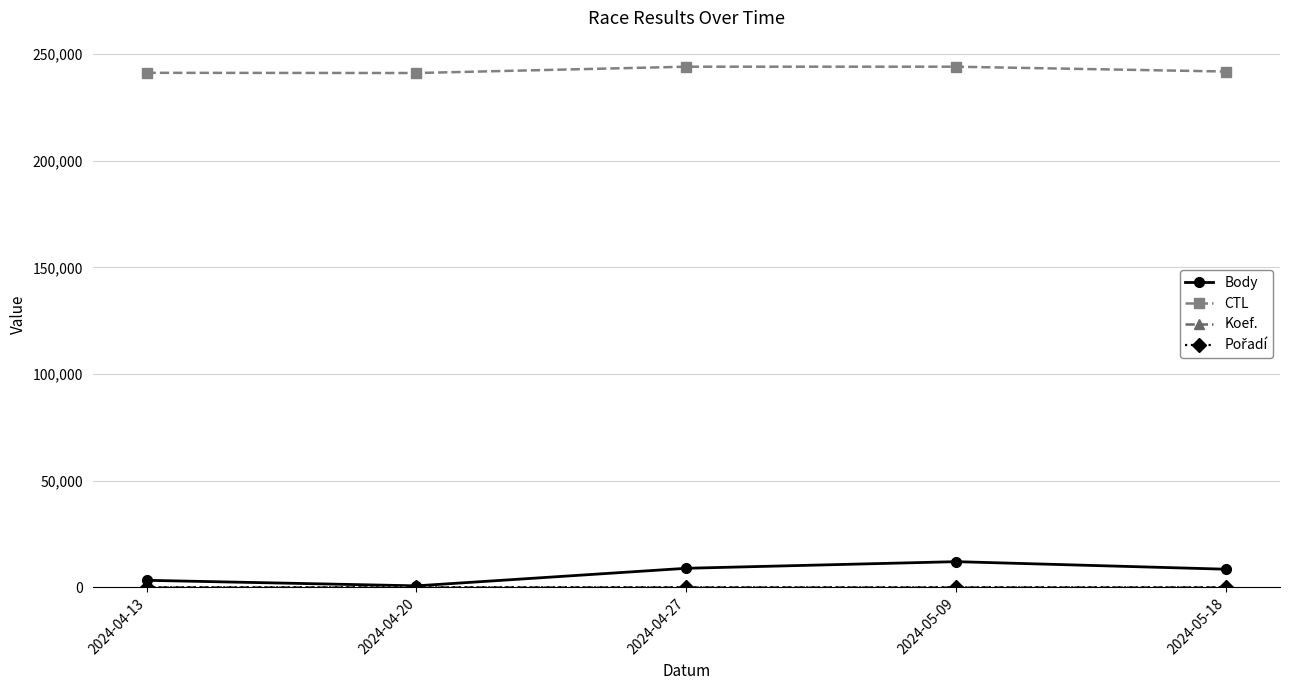

At which label does Body reach its minimum?

2024-04-20